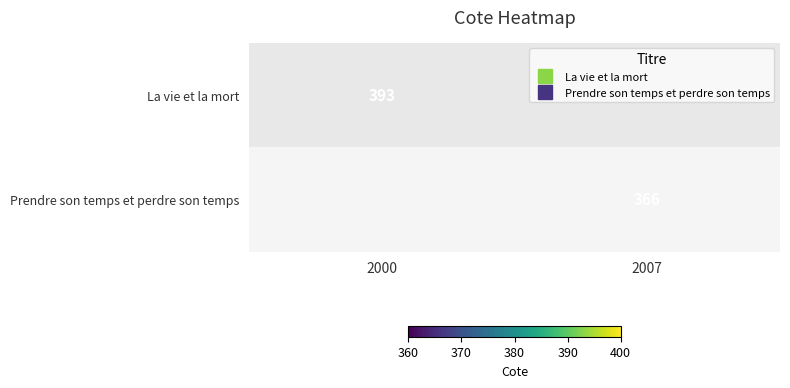

Which label corresponds to the largest value in the chart?

2000